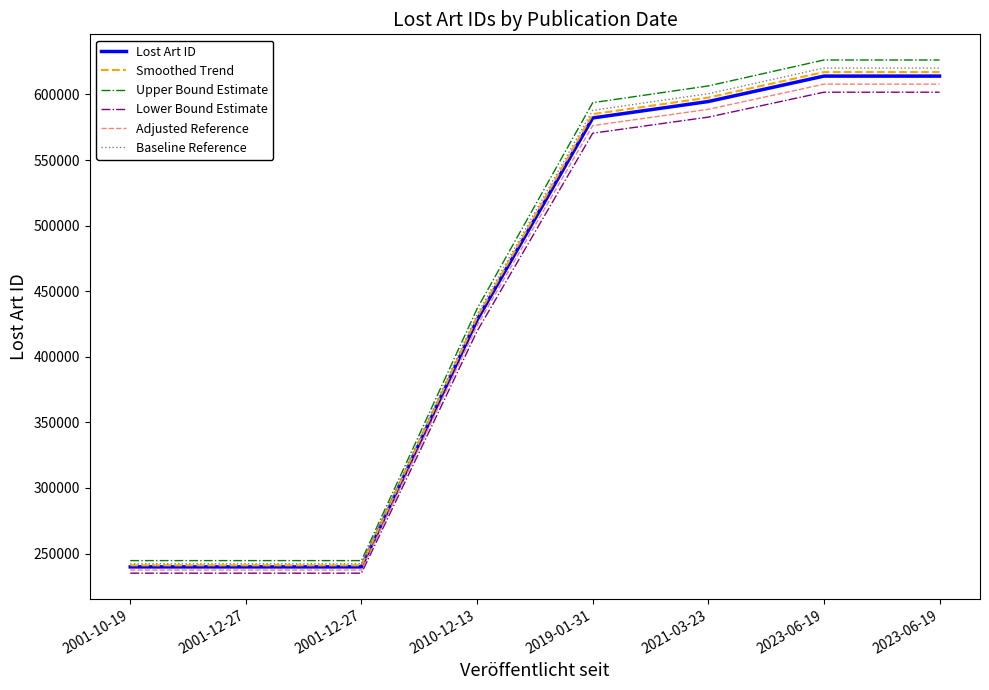

True or false: Smoothed Trend has more than 2 interior local peaks.

False